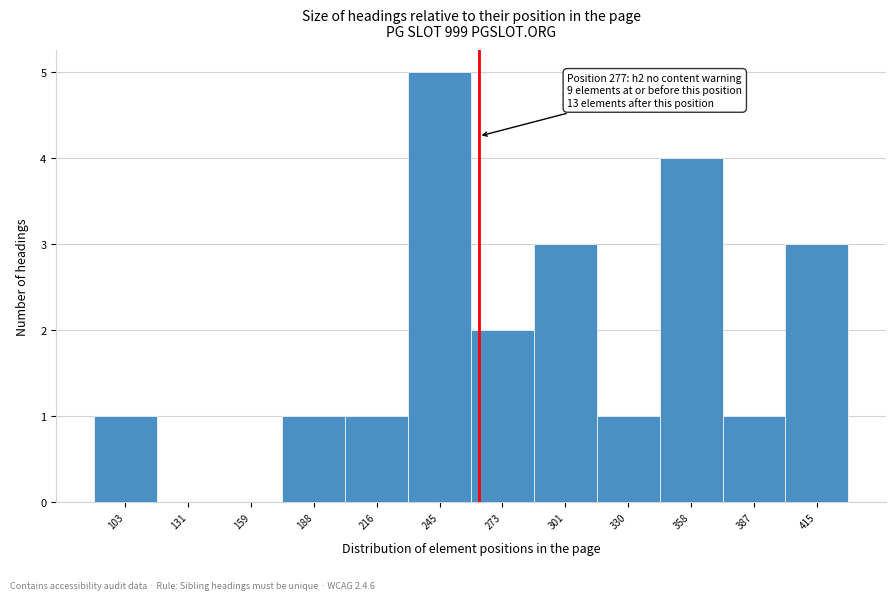

Reading left to right, extract all data points from this chart.

103=1	131=0	159=0	188=1	216=1	245=5	273=2	301=3	330=1	358=4	387=1	415=3